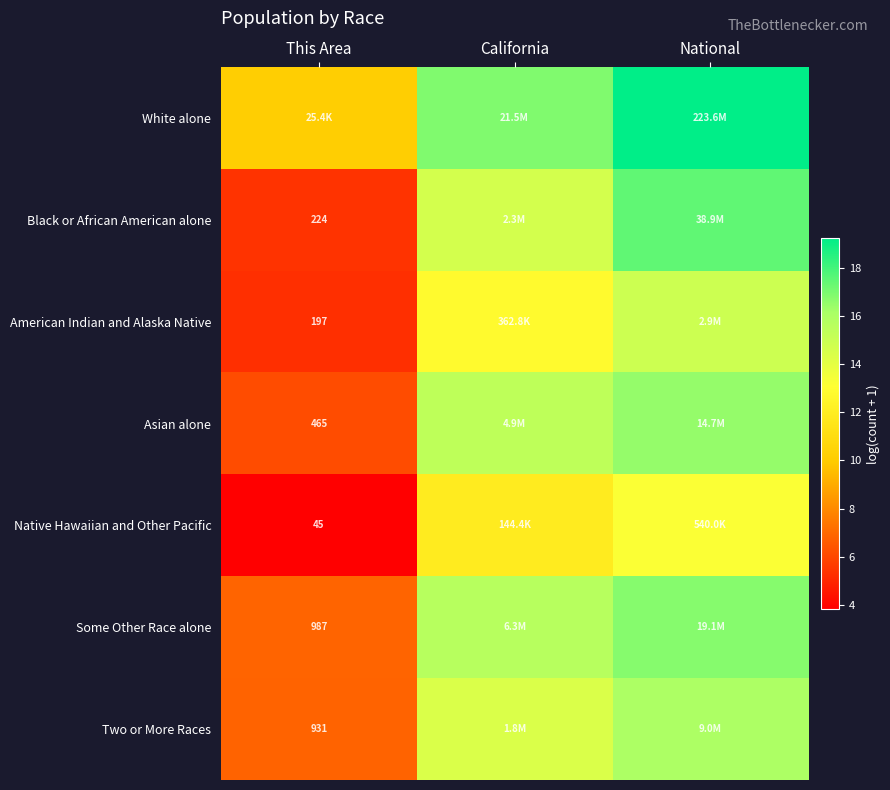

List the series in order of their peak value, lowest first.

Native Hawaiian and Other Pacific, American Indian and Alaska Native, Two or More Races, Asian alone, Some Other Race alone, Black or African American alone, White alone